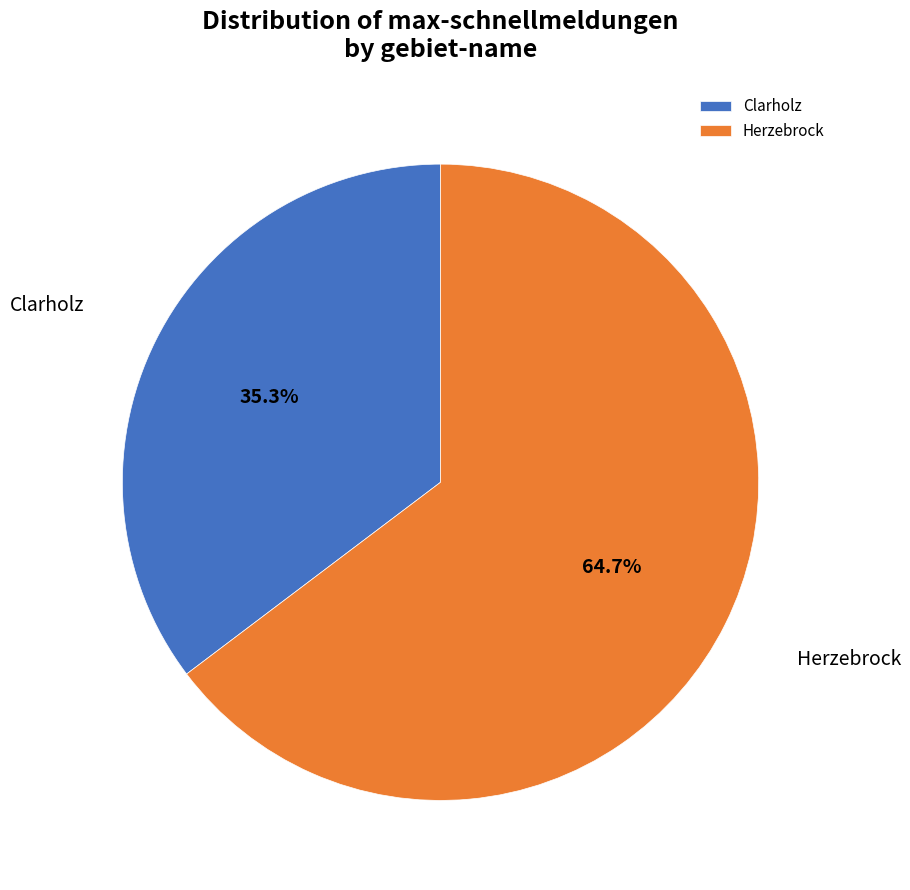

How many segments does this pie chart have?

2